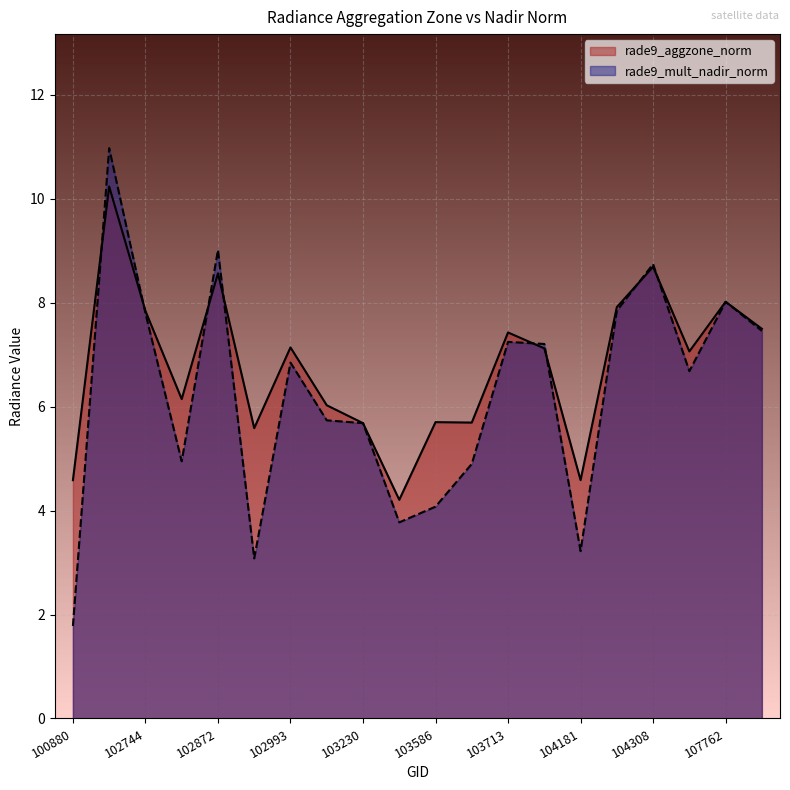

Rank the series by their maximum value, from highest to lowest.

rade9_mult_nadir_norm, rade9_aggzone_norm